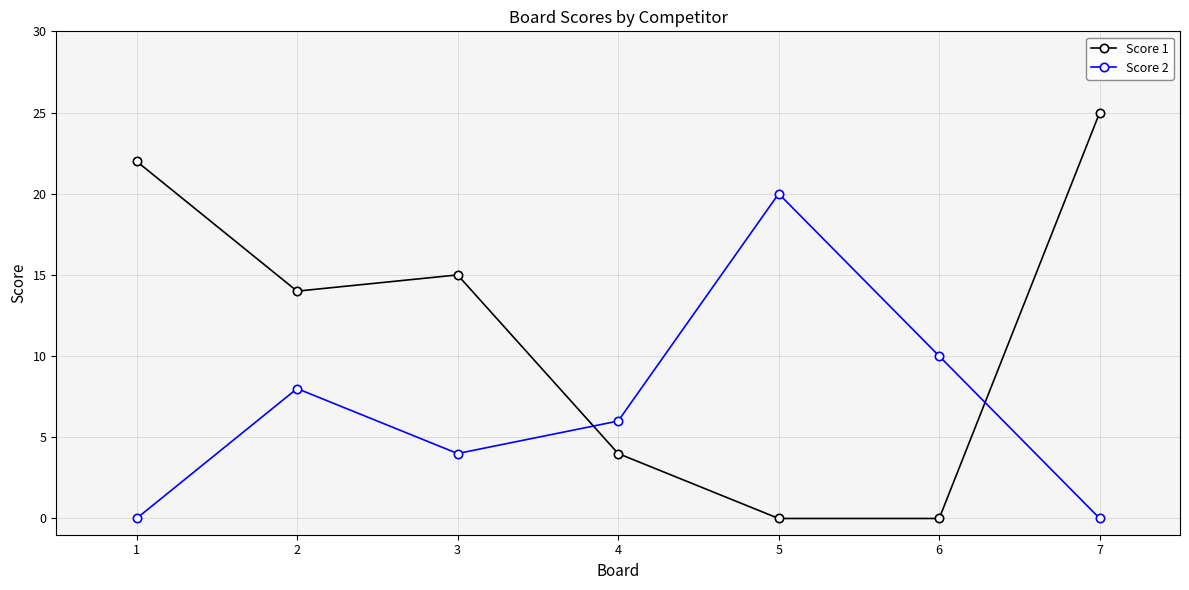

What is the value of the Score 1 point at the 3rd from the left?

15